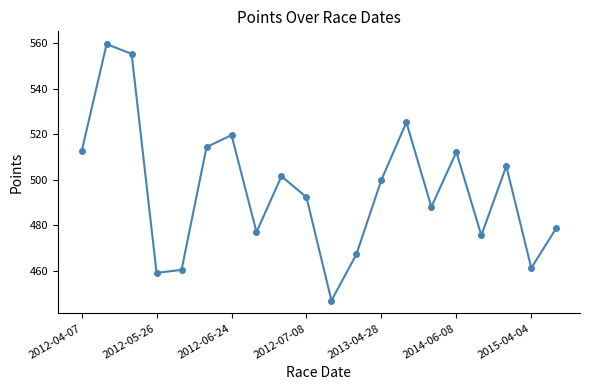

How many interior local valleys (lower than both neighbors) does the data have?

6